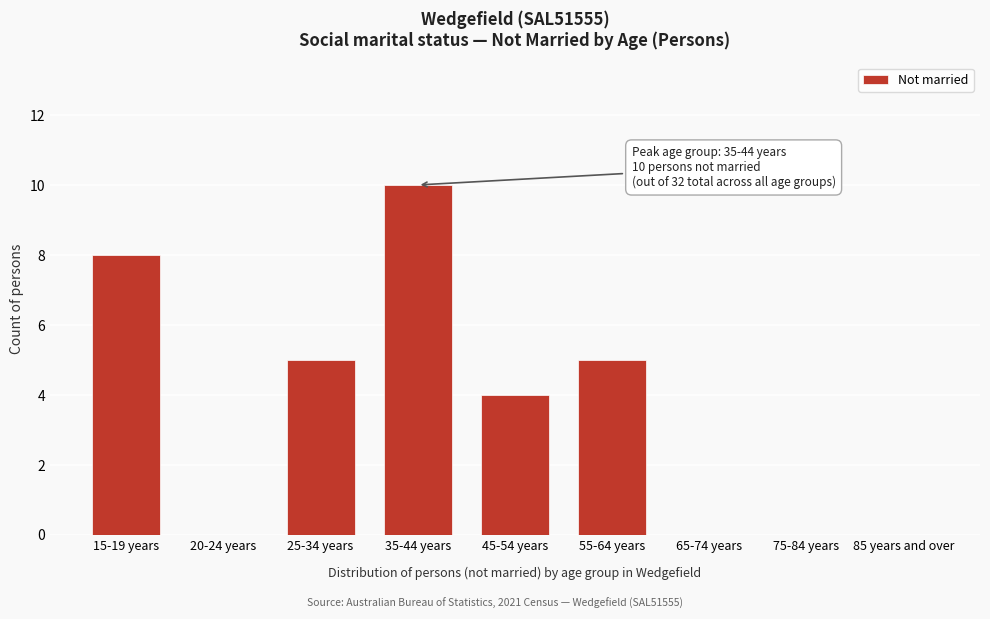

Reading right to left, transcribe all the data shown in this chart.

85 years and over=0	75-84 years=0	65-74 years=0	55-64 years=5	45-54 years=4	35-44 years=10	25-34 years=5	20-24 years=0	15-19 years=8